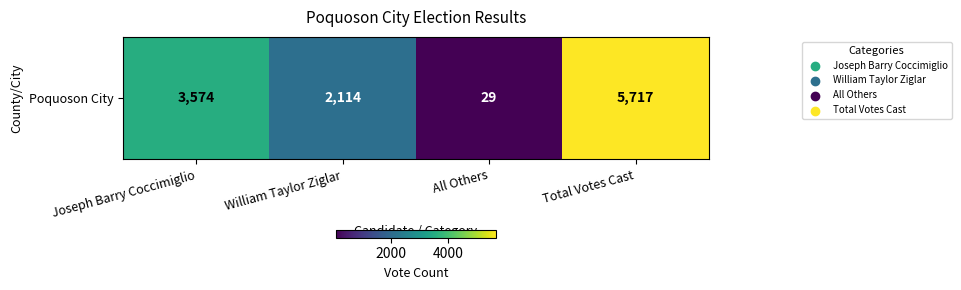

Reading left to right, transcribe all the data shown in this chart.

3574	2114	29	5717